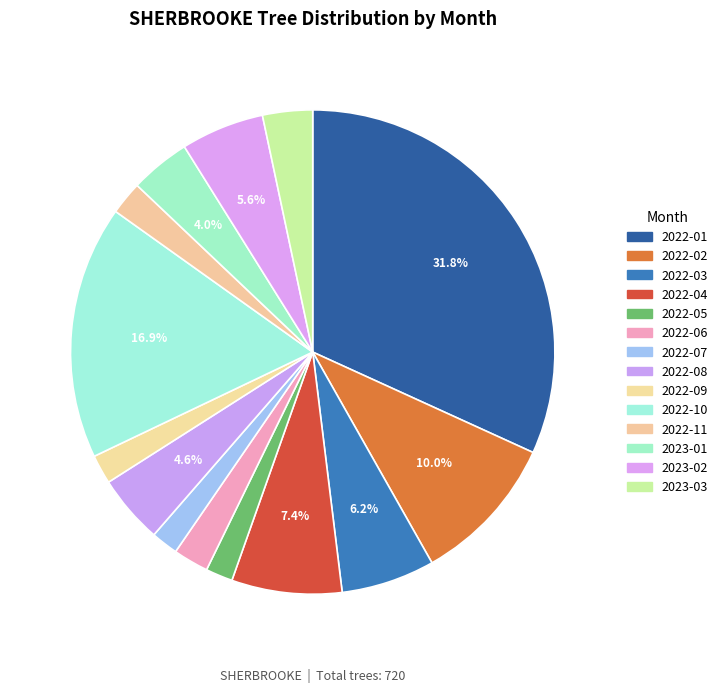

How much of the chart is everything except 2022-11?

97.8%